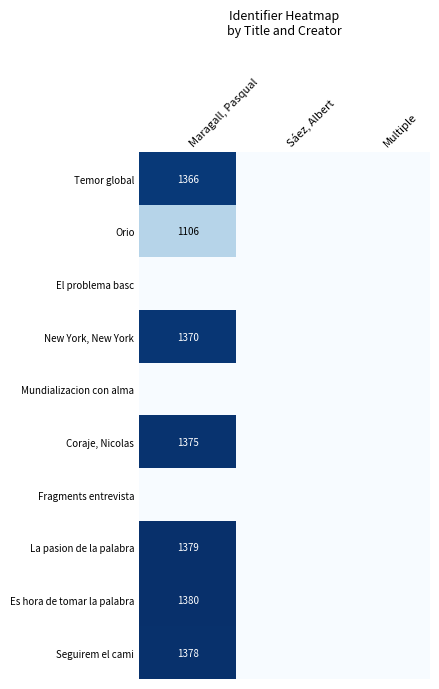

Is it true that Coraje, Nicolas equals 560 at Maragall, Pasqual?

False